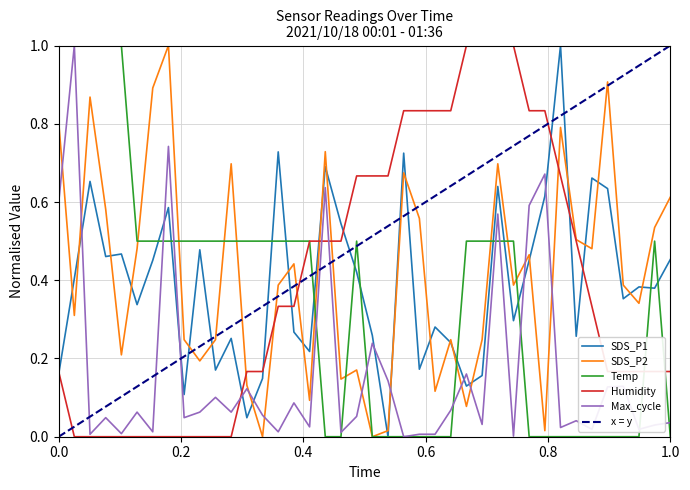

At which category is the sum across all series the highest?

01:09